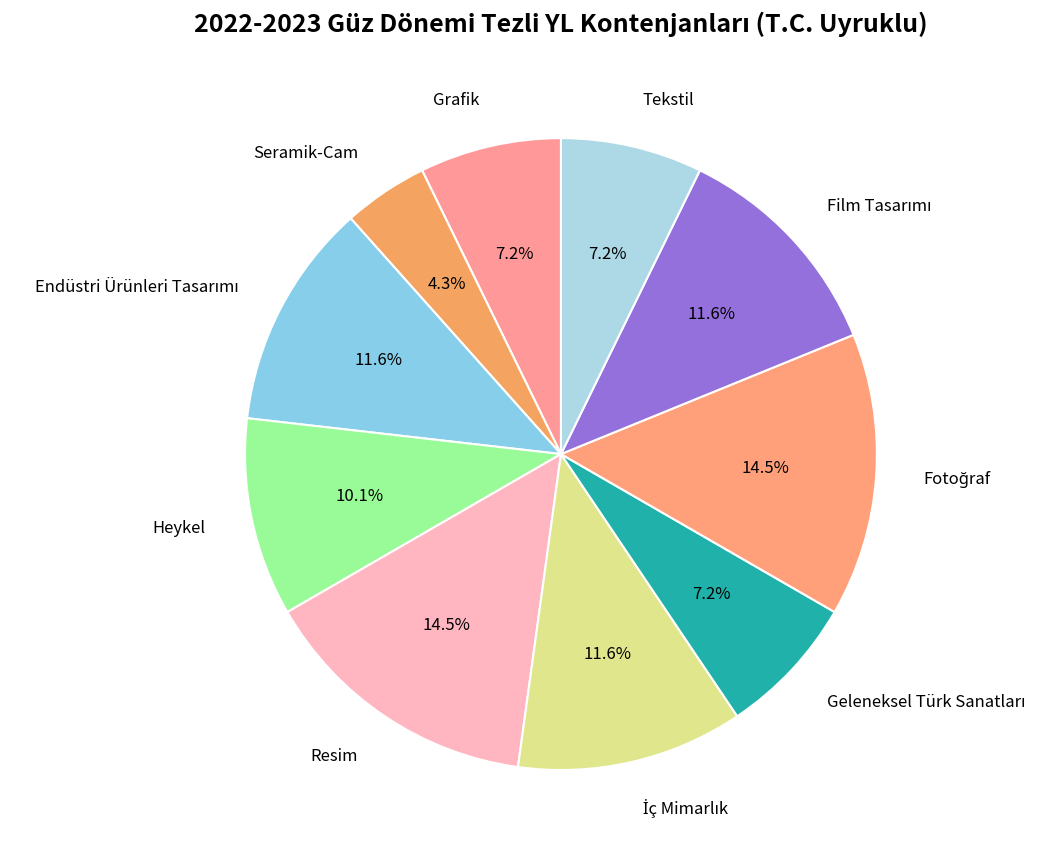

How much of the chart is everything except Resim?

85.5%